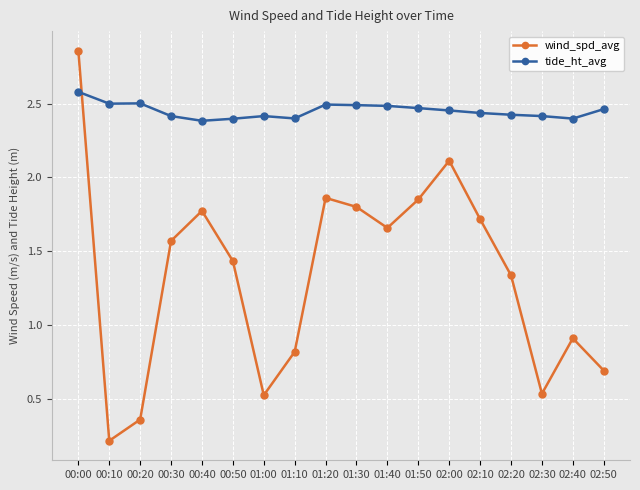

Rank the series by their average value, from lowest to highest.

wind_spd_avg, tide_ht_avg